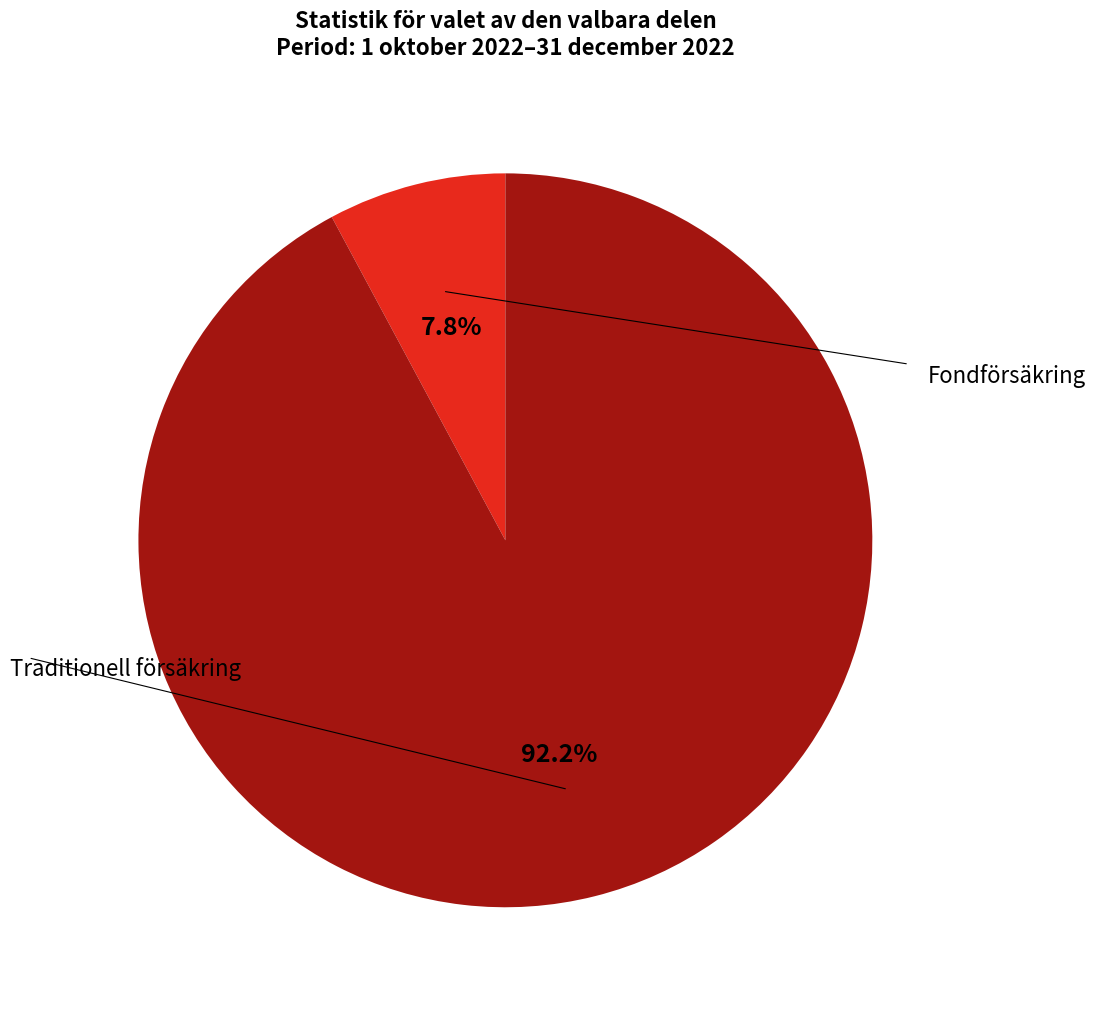

Is there a majority slice in this chart?

Yes